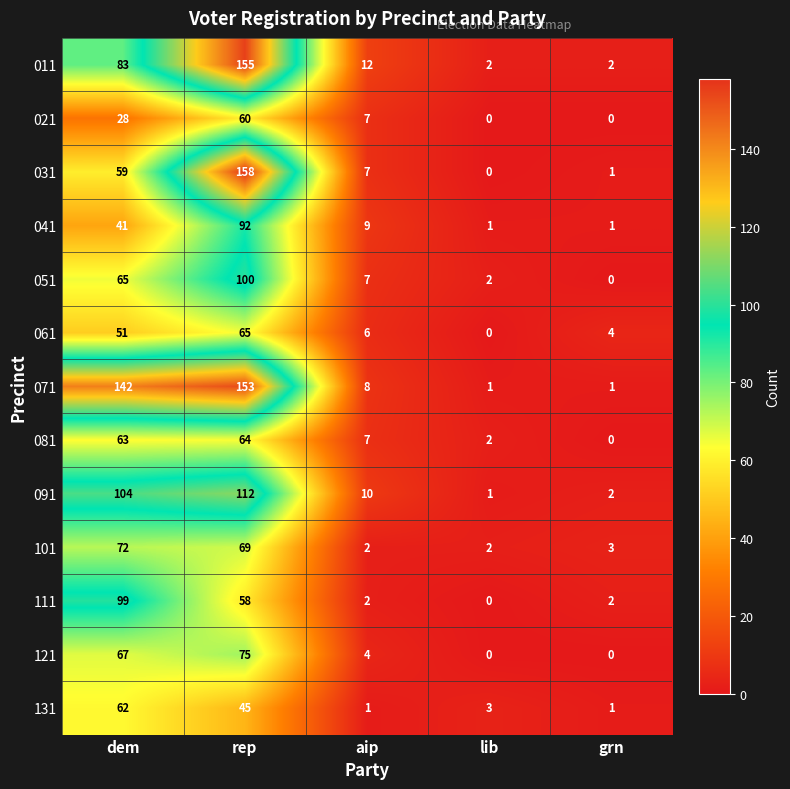

Is it true that 081 equals 37 at grn?

False